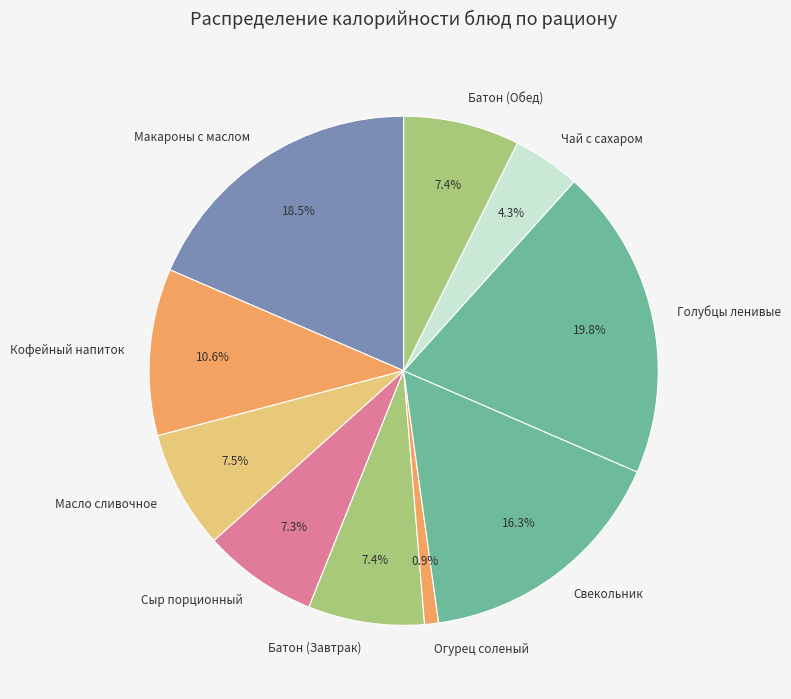

Which category has the smallest portion of the pie?

Огурец соленый